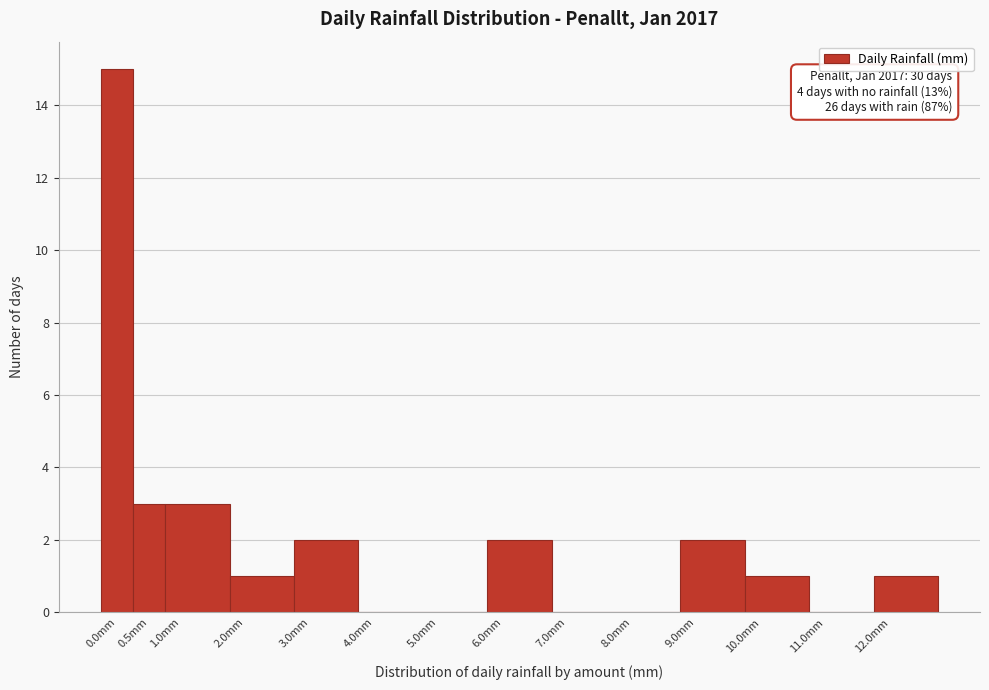

Reading right to left, what are all the values shown in this chart?

12.0mm=1	11.0mm=0	10.0mm=1	9.0mm=2	8.0mm=0	7.0mm=0	6.0mm=2	5.0mm=0	4.0mm=0	3.0mm=2	2.0mm=1	1.0mm=3	0.5mm=3	0.0mm=15